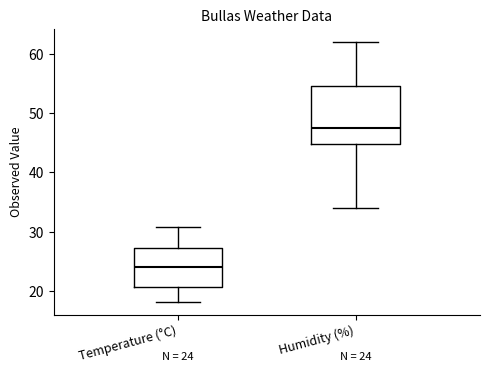

Which box is the tallest, from its lower edge to its upper edge?

Humidity (%)